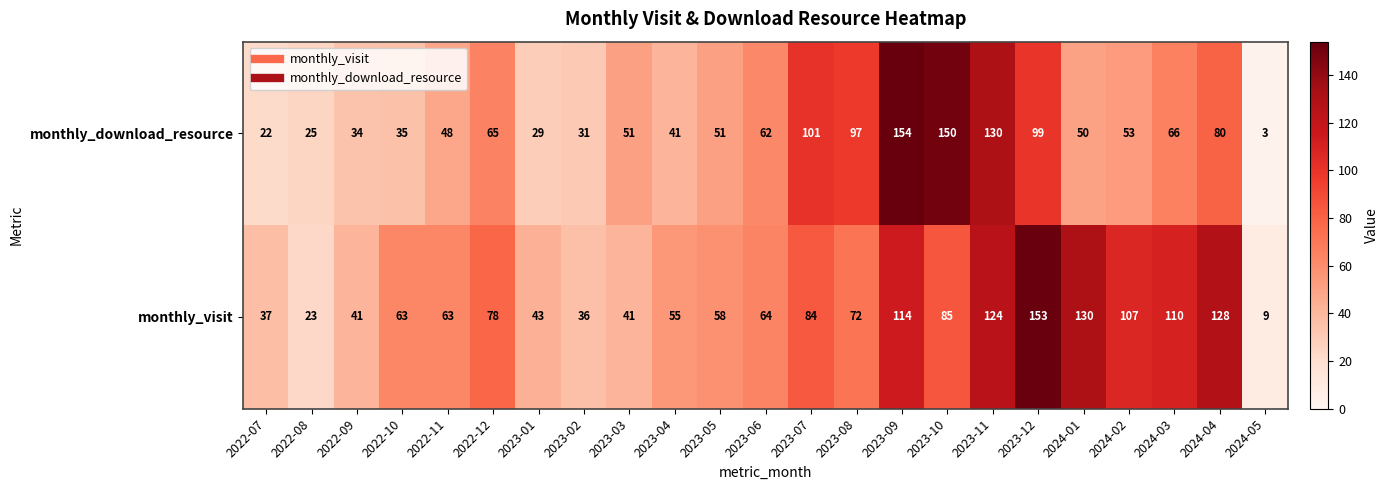

What is the sum of all monthly_visit values?

1718